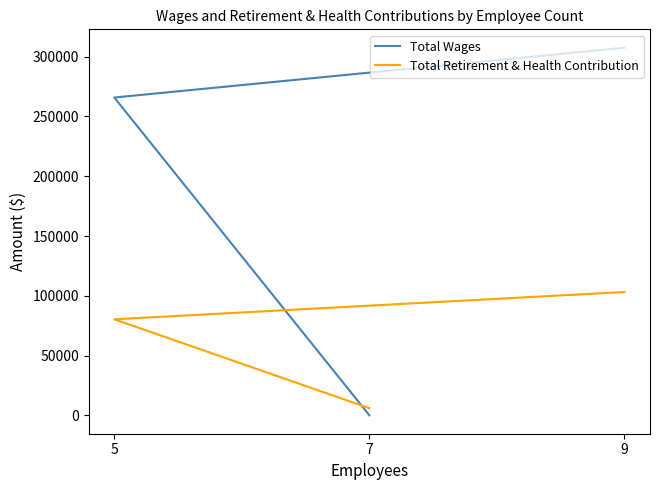

What value does the Total Retirement & Health Contribution series have at 7, to the nearest 100?

6000